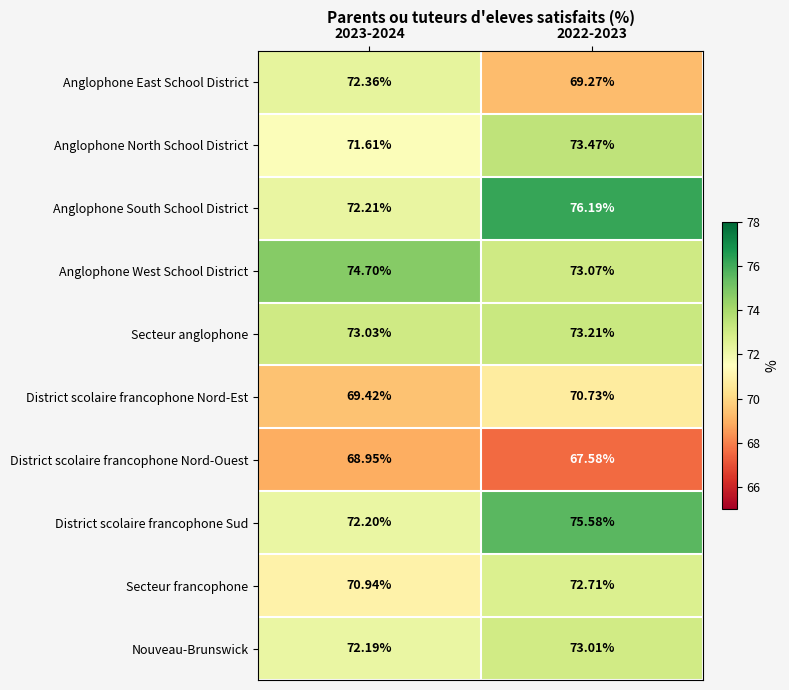

Which series changed the most between 2023-2024 and 2022-2023?

Anglophone South School District